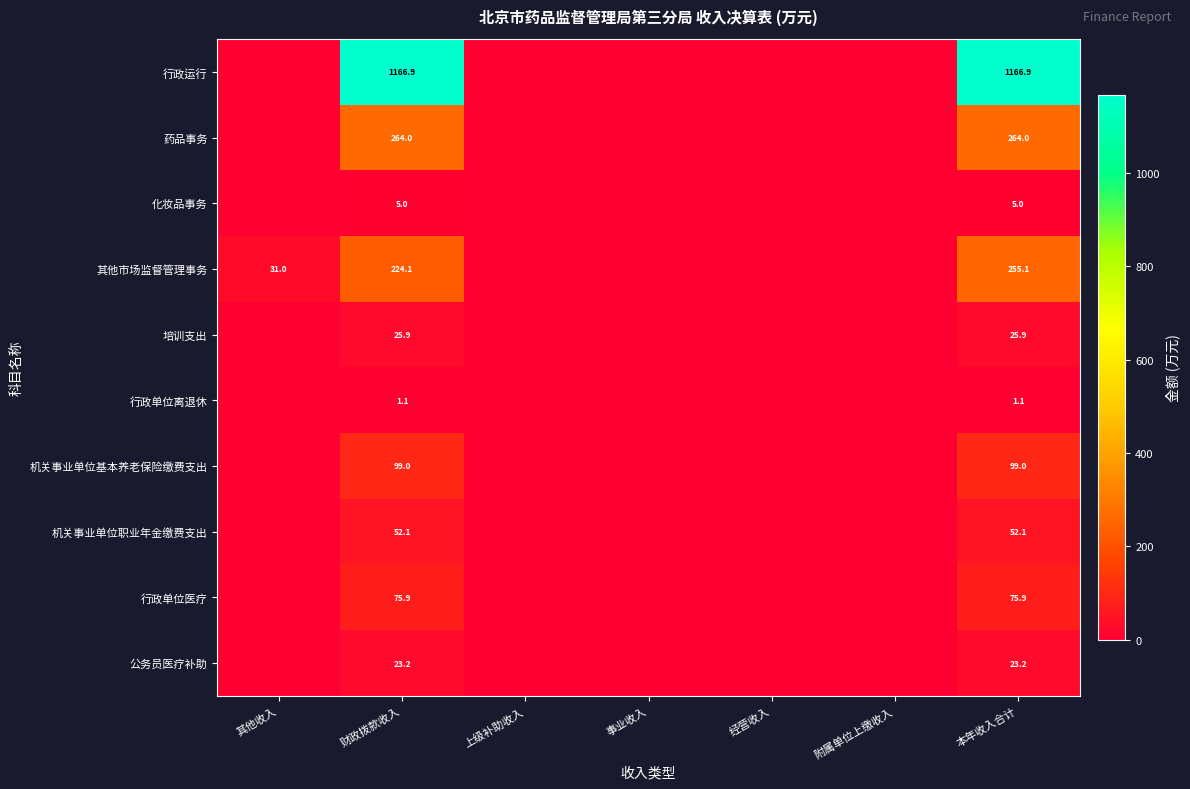

Is it true that 化妆品事务 equals 5.0 at 本年收入合计?

True